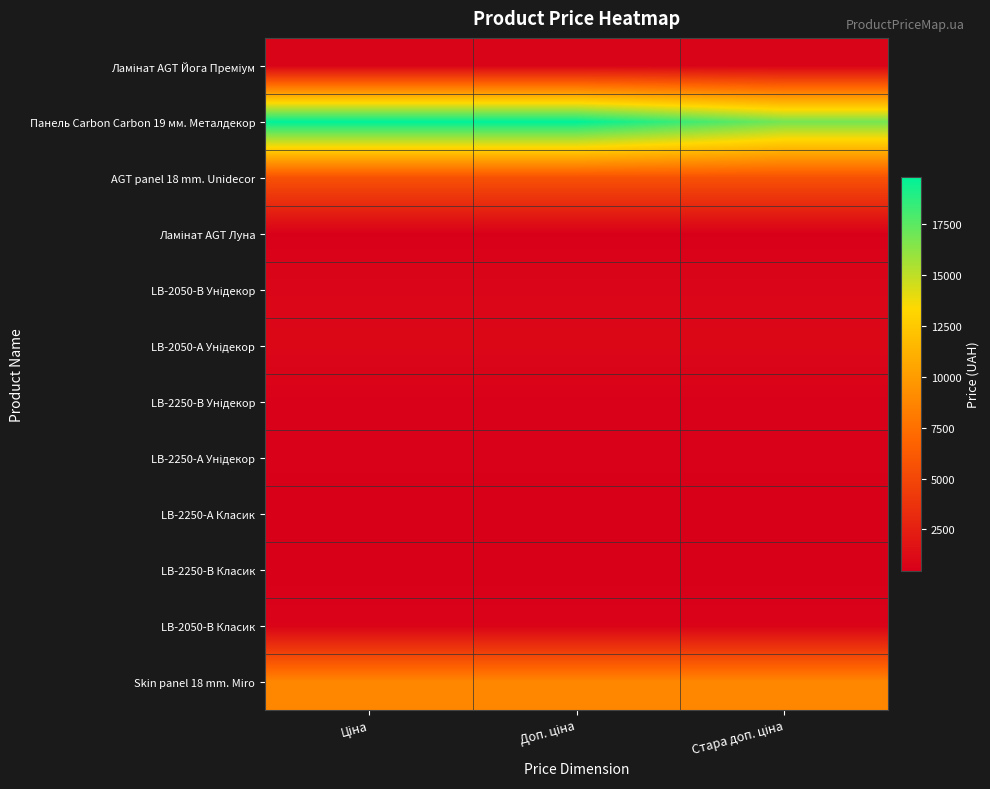

Rank the series at Стара доп. ціна from highest to lowest value.

Панель Carbon Carbon 19 мм. Металдекор, Skin panel 18 mm. Miro, AGT panel 18 mm. Unidecor, LB-2050-А Унідекор, LB-2050-В Унідекор, Ламінат AGT Йога Преміум, LB-2050-В Класик, LB-2250-В Унідекор, LB-2250-А Унідекор, Ламінат AGT Луна, LB-2250-В Класик, LB-2250-А Класик